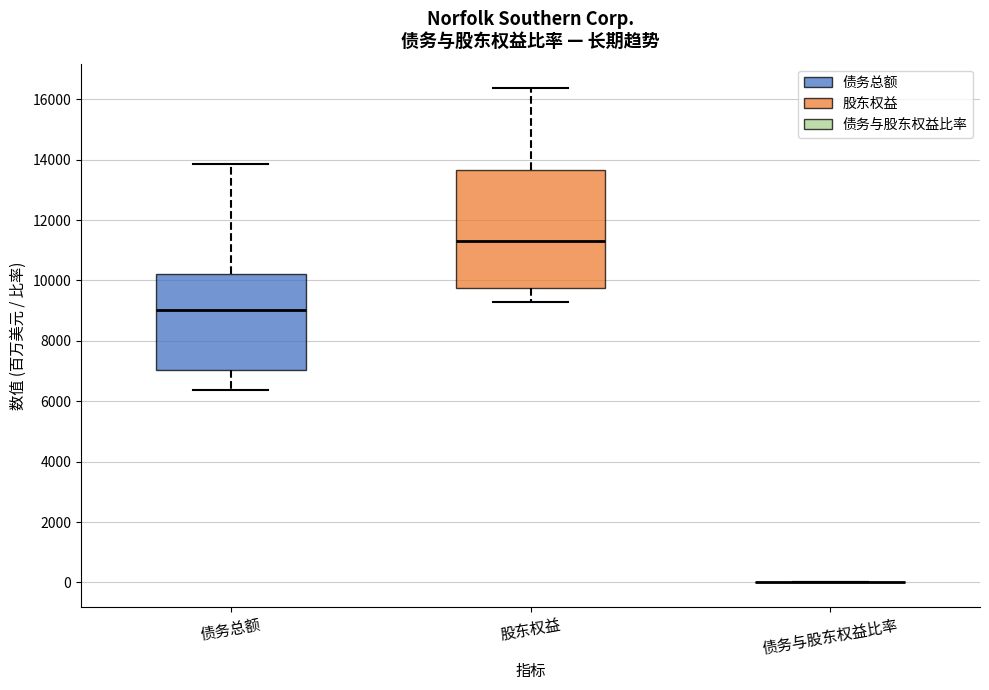

Which box is the tallest, from its lower edge to its upper edge?

股东权益